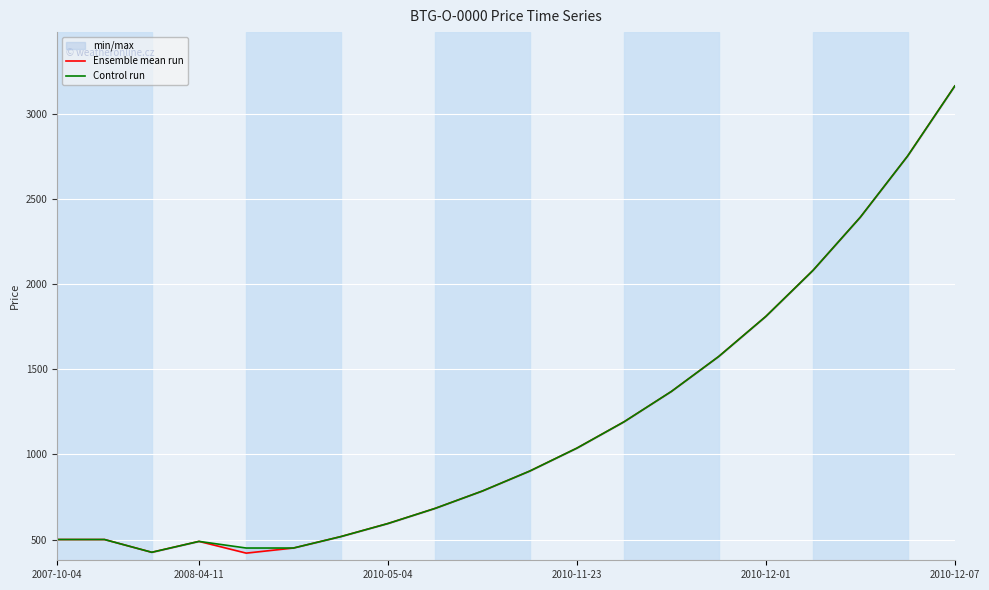

What is the total value across all series at 2008-04-11?

1000